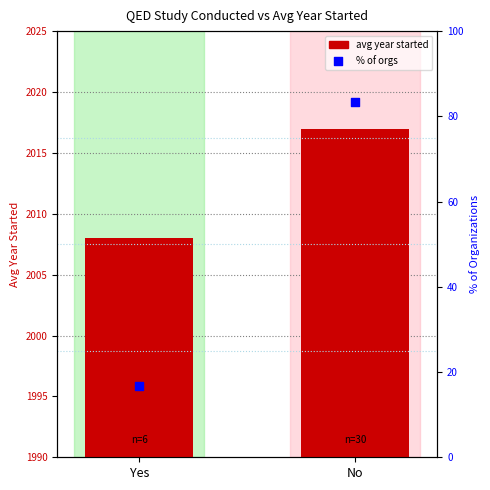

What is the total value across all series at No?

2100.3